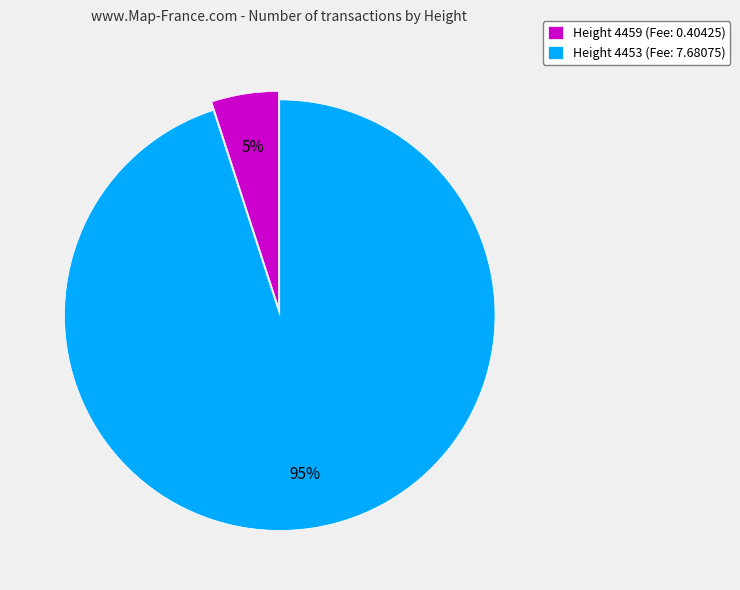

Is there any slice that represents more than half of the pie?

Yes